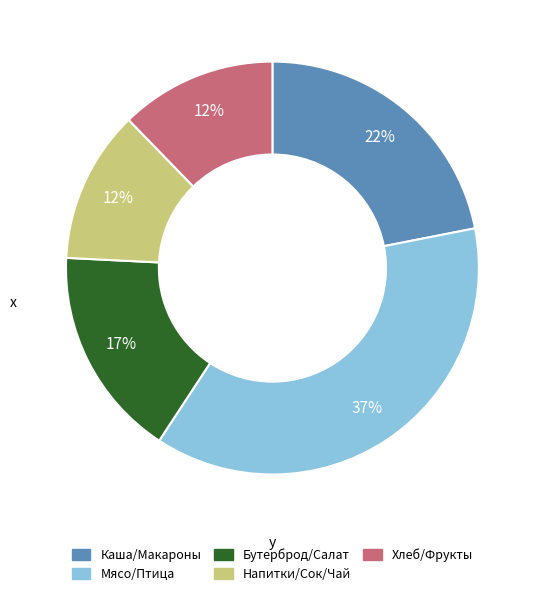

To the nearest percent, what is the average slice percentage?

20%